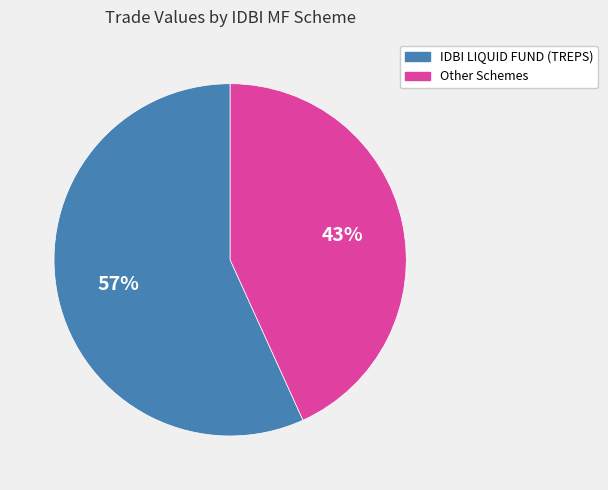

To the nearest percent, what is the difference between the largest and smallest slice percentages?

14%